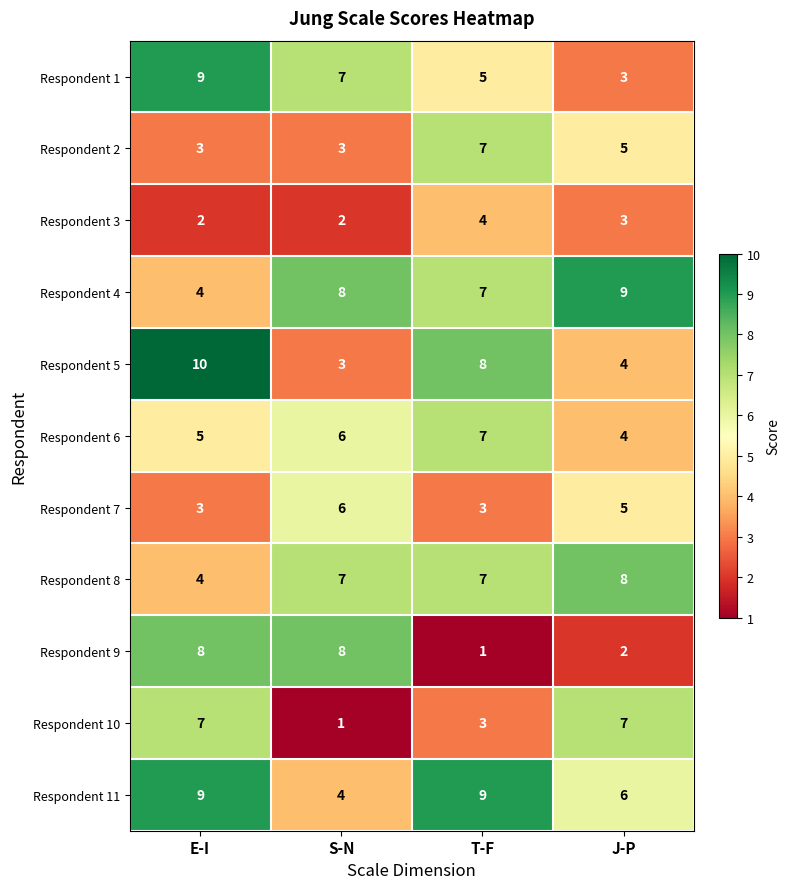

Where does the Respondent 1 series first go above 7?

E-I